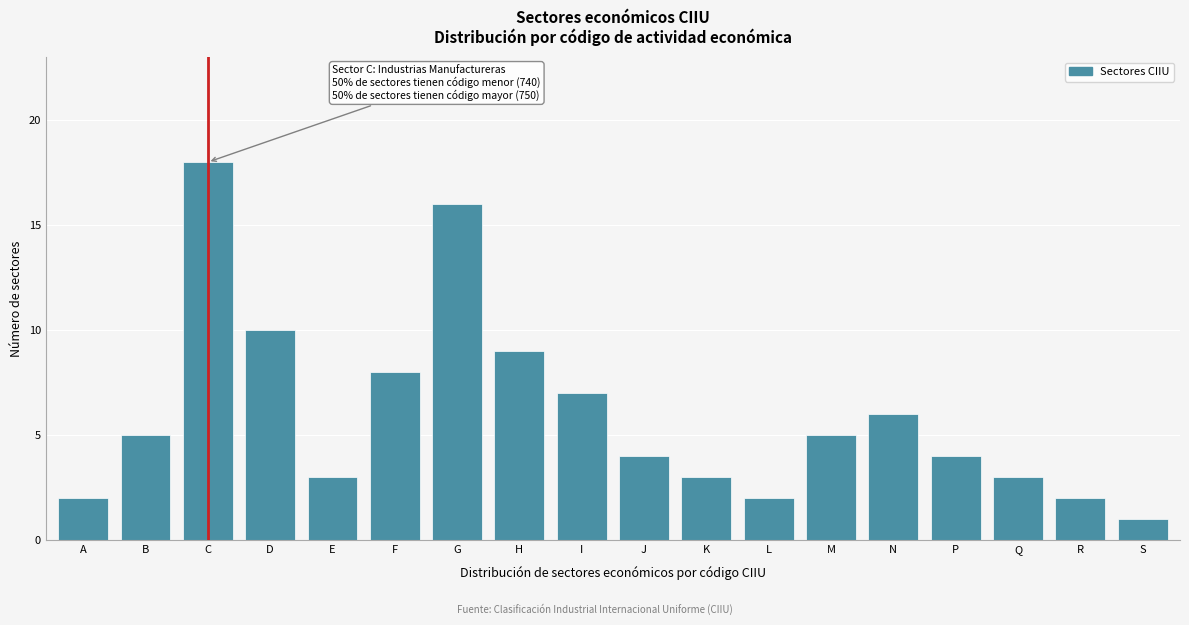

Reading right to left, extract all data points from this chart.

1	2	3	4	6	5	2	3	4	7	9	16	8	3	10	18	5	2